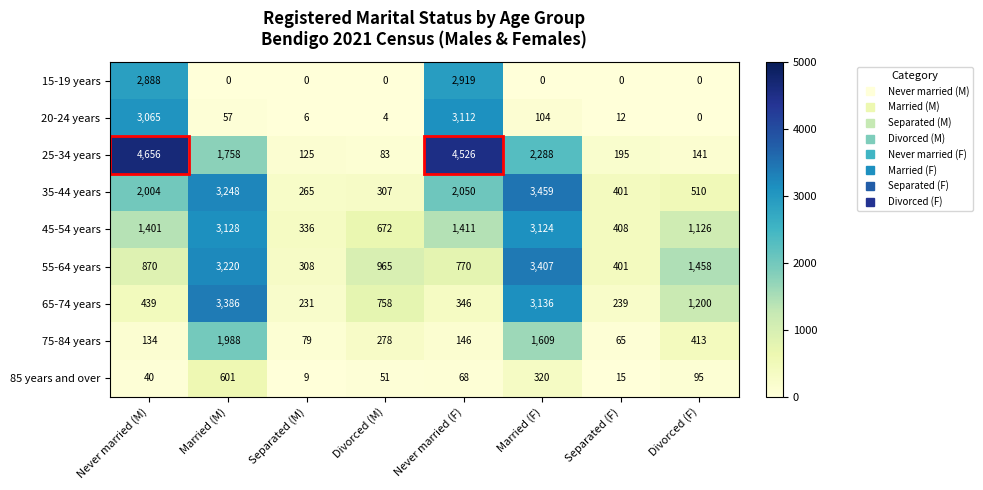

Which series has the largest range (max minus min)?

25-34 years